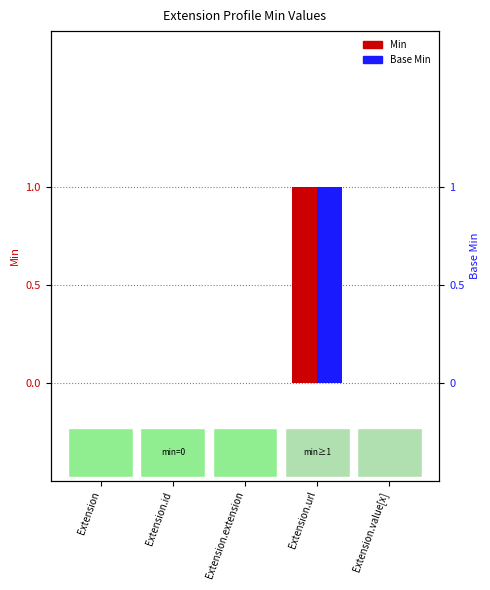

Reading right to left, extract all data points from this chart.

Min: Extension.value[x]=0	Extension.url=1	Extension.extension=0	Extension.id=0	Extension=0
Base Min: Extension.value[x]=0	Extension.url=1	Extension.extension=0	Extension.id=0	Extension=0